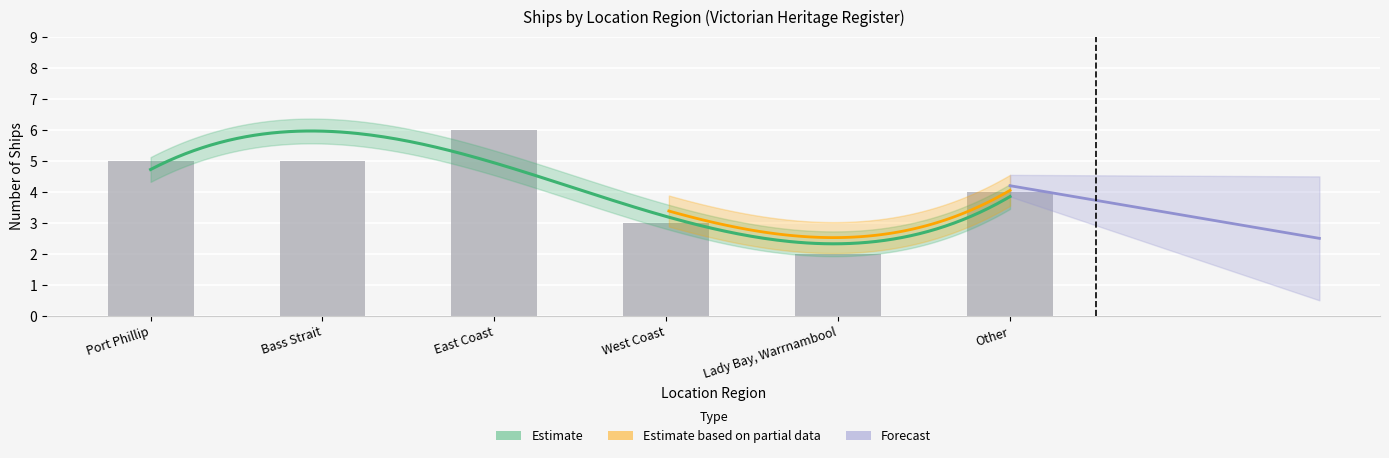

The chart shows a value of 2 at East Coast. True or false?

False